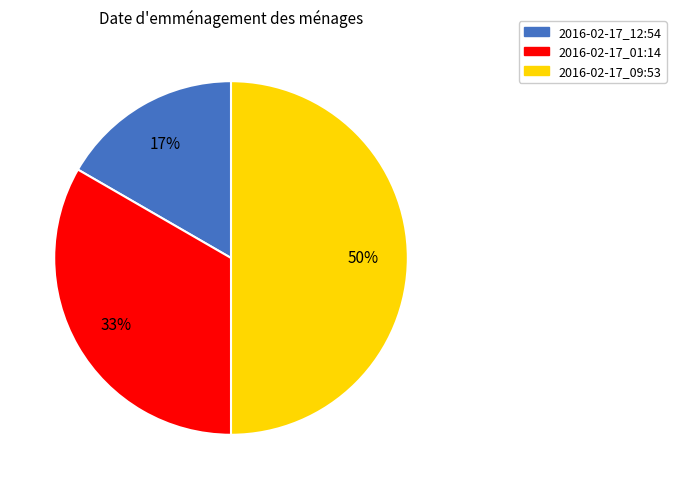

To the nearest percent, what is the average slice percentage?

33%